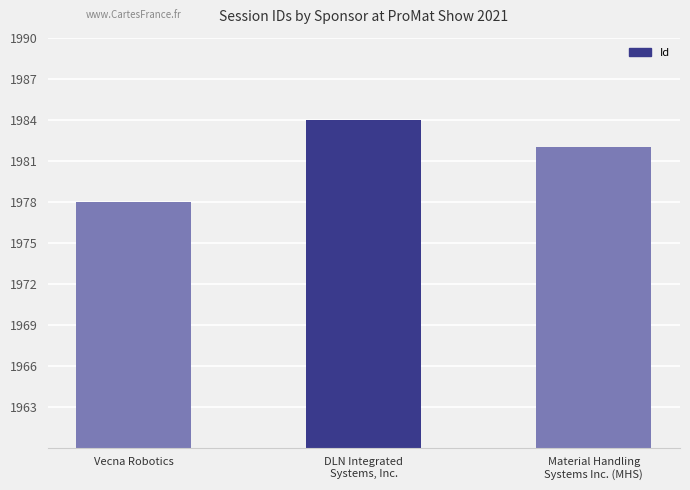

What is the change in value from Vecna Robotics to Material Handling
Systems Inc. (MHS)?

+4